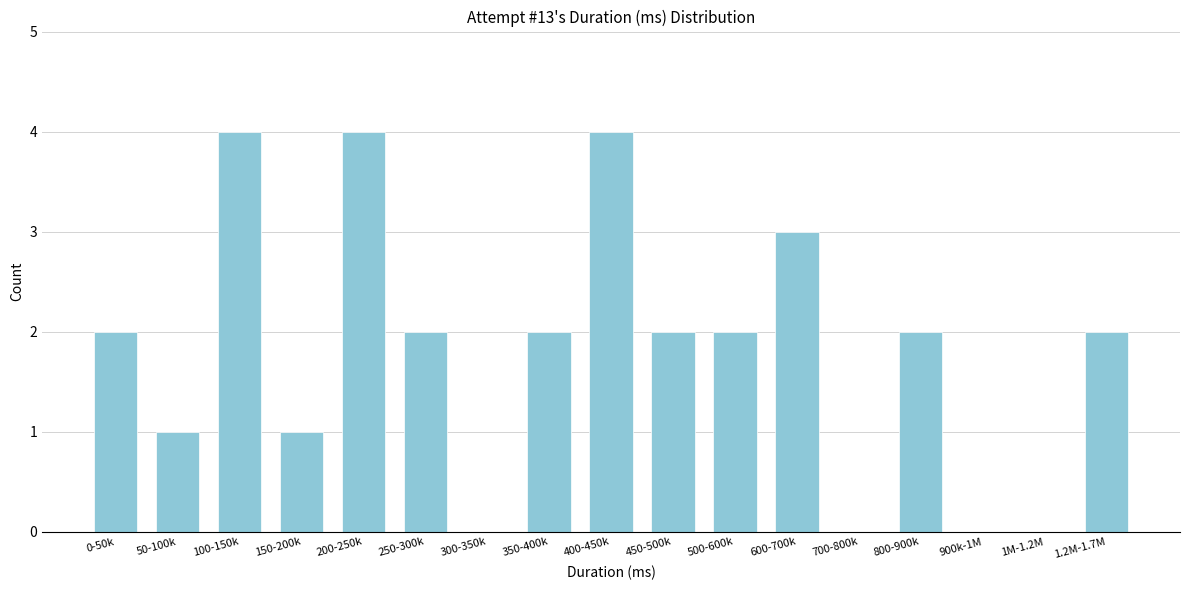

Reading left to right, list all the values displayed in this chart.

0-50k=2	50-100k=1	100-150k=4	150-200k=1	200-250k=4	250-300k=2	300-350k=0	350-400k=2	400-450k=4	450-500k=2	500-600k=2	600-700k=3	700-800k=0	800-900k=2	900k-1M=0	1M-1.2M=0	1.2M-1.7M=2